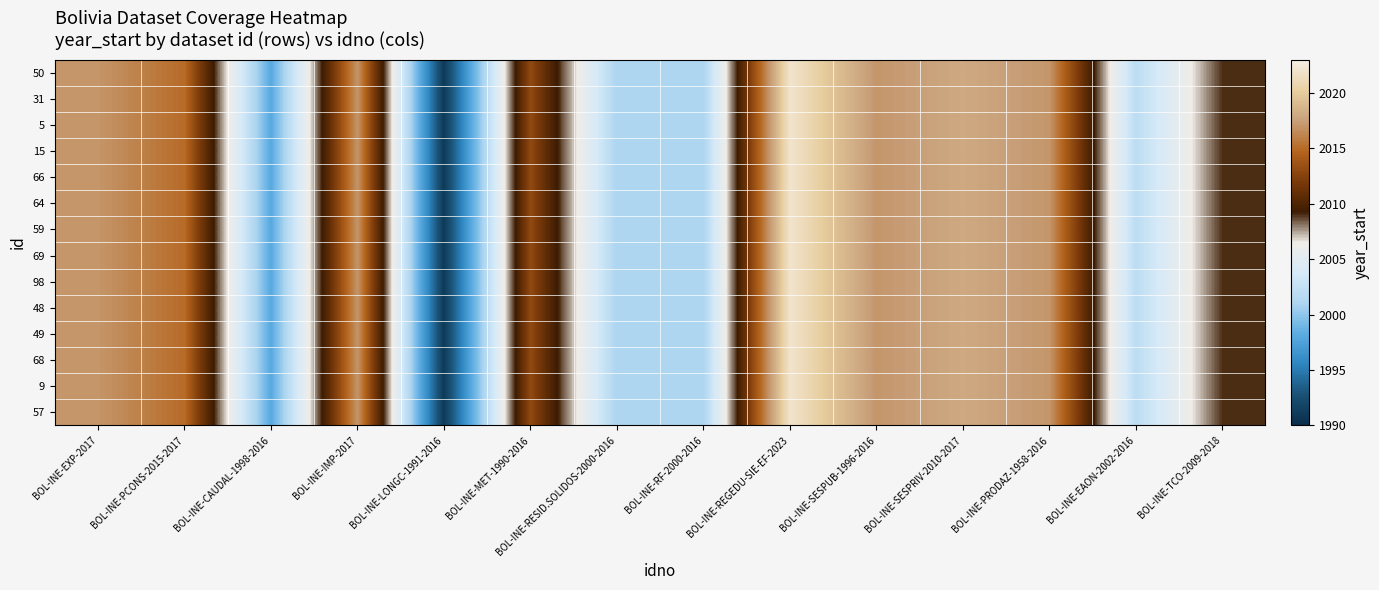

Reading right to left, extract all data points from this chart.

50: BOL-INE-TCO-2009-2018=2009	BOL-INE-EAON-2002-2016=2002	BOL-INE-PRODAZ-1958-2016=2017	BOL-INE-SESPRIV-2010-2017=2018	BOL-INE-SESPUB-1996-2016=2017	BOL-INE-REGEDU-SIE-EF-2023=2022	BOL-INE-RF-2000-2016=2001	BOL-INE-RESID.SOLIDOS-2000-2016=2001	BOL-INE-MET-1990-2016=2013	BOL-INE-LONGC-1991-2016=1991	BOL-INE-IMP-2017=2017	BOL-INE-CAUDAL-1998-2016=1998	BOL-INE-PCONS-2015-2017=2015	BOL-INE-EXP-2017=2017
31: BOL-INE-TCO-2009-2018=2009	BOL-INE-EAON-2002-2016=2002	BOL-INE-PRODAZ-1958-2016=2017	BOL-INE-SESPRIV-2010-2017=2018	BOL-INE-SESPUB-1996-2016=2017	BOL-INE-REGEDU-SIE-EF-2023=2022	BOL-INE-RF-2000-2016=2001	BOL-INE-RESID.SOLIDOS-2000-2016=2001	BOL-INE-MET-1990-2016=2013	BOL-INE-LONGC-1991-2016=1991	BOL-INE-IMP-2017=2017	BOL-INE-CAUDAL-1998-2016=1998	BOL-INE-PCONS-2015-2017=2015	BOL-INE-EXP-2017=2017
5: BOL-INE-TCO-2009-2018=2009	BOL-INE-EAON-2002-2016=2002	BOL-INE-PRODAZ-1958-2016=2017	BOL-INE-SESPRIV-2010-2017=2018	BOL-INE-SESPUB-1996-2016=2017	BOL-INE-REGEDU-SIE-EF-2023=2022	BOL-INE-RF-2000-2016=2001	BOL-INE-RESID.SOLIDOS-2000-2016=2001	BOL-INE-MET-1990-2016=2013	BOL-INE-LONGC-1991-2016=1991	BOL-INE-IMP-2017=2017	BOL-INE-CAUDAL-1998-2016=1998	BOL-INE-PCONS-2015-2017=2015	BOL-INE-EXP-2017=2017
15: BOL-INE-TCO-2009-2018=2009	BOL-INE-EAON-2002-2016=2002	BOL-INE-PRODAZ-1958-2016=2017	BOL-INE-SESPRIV-2010-2017=2018	BOL-INE-SESPUB-1996-2016=2017	BOL-INE-REGEDU-SIE-EF-2023=2022	BOL-INE-RF-2000-2016=2001	BOL-INE-RESID.SOLIDOS-2000-2016=2001	BOL-INE-MET-1990-2016=2013	BOL-INE-LONGC-1991-2016=1991	BOL-INE-IMP-2017=2017	BOL-INE-CAUDAL-1998-2016=1998	BOL-INE-PCONS-2015-2017=2015	BOL-INE-EXP-2017=2017
66: BOL-INE-TCO-2009-2018=2009	BOL-INE-EAON-2002-2016=2002	BOL-INE-PRODAZ-1958-2016=2017	BOL-INE-SESPRIV-2010-2017=2018	BOL-INE-SESPUB-1996-2016=2017	BOL-INE-REGEDU-SIE-EF-2023=2022	BOL-INE-RF-2000-2016=2001	BOL-INE-RESID.SOLIDOS-2000-2016=2001	BOL-INE-MET-1990-2016=2013	BOL-INE-LONGC-1991-2016=1991	BOL-INE-IMP-2017=2017	BOL-INE-CAUDAL-1998-2016=1998	BOL-INE-PCONS-2015-2017=2015	BOL-INE-EXP-2017=2017
64: BOL-INE-TCO-2009-2018=2009	BOL-INE-EAON-2002-2016=2002	BOL-INE-PRODAZ-1958-2016=2017	BOL-INE-SESPRIV-2010-2017=2018	BOL-INE-SESPUB-1996-2016=2017	BOL-INE-REGEDU-SIE-EF-2023=2022	BOL-INE-RF-2000-2016=2001	BOL-INE-RESID.SOLIDOS-2000-2016=2001	BOL-INE-MET-1990-2016=2013	BOL-INE-LONGC-1991-2016=1991	BOL-INE-IMP-2017=2017	BOL-INE-CAUDAL-1998-2016=1998	BOL-INE-PCONS-2015-2017=2015	BOL-INE-EXP-2017=2017
59: BOL-INE-TCO-2009-2018=2009	BOL-INE-EAON-2002-2016=2002	BOL-INE-PRODAZ-1958-2016=2017	BOL-INE-SESPRIV-2010-2017=2018	BOL-INE-SESPUB-1996-2016=2017	BOL-INE-REGEDU-SIE-EF-2023=2022	BOL-INE-RF-2000-2016=2001	BOL-INE-RESID.SOLIDOS-2000-2016=2001	BOL-INE-MET-1990-2016=2013	BOL-INE-LONGC-1991-2016=1991	BOL-INE-IMP-2017=2017	BOL-INE-CAUDAL-1998-2016=1998	BOL-INE-PCONS-2015-2017=2015	BOL-INE-EXP-2017=2017
69: BOL-INE-TCO-2009-2018=2009	BOL-INE-EAON-2002-2016=2002	BOL-INE-PRODAZ-1958-2016=2017	BOL-INE-SESPRIV-2010-2017=2018	BOL-INE-SESPUB-1996-2016=2017	BOL-INE-REGEDU-SIE-EF-2023=2022	BOL-INE-RF-2000-2016=2001	BOL-INE-RESID.SOLIDOS-2000-2016=2001	BOL-INE-MET-1990-2016=2013	BOL-INE-LONGC-1991-2016=1991	BOL-INE-IMP-2017=2017	BOL-INE-CAUDAL-1998-2016=1998	BOL-INE-PCONS-2015-2017=2015	BOL-INE-EXP-2017=2017
98: BOL-INE-TCO-2009-2018=2009	BOL-INE-EAON-2002-2016=2002	BOL-INE-PRODAZ-1958-2016=2017	BOL-INE-SESPRIV-2010-2017=2018	BOL-INE-SESPUB-1996-2016=2017	BOL-INE-REGEDU-SIE-EF-2023=2022	BOL-INE-RF-2000-2016=2001	BOL-INE-RESID.SOLIDOS-2000-2016=2001	BOL-INE-MET-1990-2016=2013	BOL-INE-LONGC-1991-2016=1991	BOL-INE-IMP-2017=2017	BOL-INE-CAUDAL-1998-2016=1998	BOL-INE-PCONS-2015-2017=2015	BOL-INE-EXP-2017=2017
48: BOL-INE-TCO-2009-2018=2009	BOL-INE-EAON-2002-2016=2002	BOL-INE-PRODAZ-1958-2016=2017	BOL-INE-SESPRIV-2010-2017=2018	BOL-INE-SESPUB-1996-2016=2017	BOL-INE-REGEDU-SIE-EF-2023=2022	BOL-INE-RF-2000-2016=2001	BOL-INE-RESID.SOLIDOS-2000-2016=2001	BOL-INE-MET-1990-2016=2013	BOL-INE-LONGC-1991-2016=1991	BOL-INE-IMP-2017=2017	BOL-INE-CAUDAL-1998-2016=1998	BOL-INE-PCONS-2015-2017=2015	BOL-INE-EXP-2017=2017
49: BOL-INE-TCO-2009-2018=2009	BOL-INE-EAON-2002-2016=2002	BOL-INE-PRODAZ-1958-2016=2017	BOL-INE-SESPRIV-2010-2017=2018	BOL-INE-SESPUB-1996-2016=2017	BOL-INE-REGEDU-SIE-EF-2023=2022	BOL-INE-RF-2000-2016=2001	BOL-INE-RESID.SOLIDOS-2000-2016=2001	BOL-INE-MET-1990-2016=2013	BOL-INE-LONGC-1991-2016=1991	BOL-INE-IMP-2017=2017	BOL-INE-CAUDAL-1998-2016=1998	BOL-INE-PCONS-2015-2017=2015	BOL-INE-EXP-2017=2017
68: BOL-INE-TCO-2009-2018=2009	BOL-INE-EAON-2002-2016=2002	BOL-INE-PRODAZ-1958-2016=2017	BOL-INE-SESPRIV-2010-2017=2018	BOL-INE-SESPUB-1996-2016=2017	BOL-INE-REGEDU-SIE-EF-2023=2022	BOL-INE-RF-2000-2016=2001	BOL-INE-RESID.SOLIDOS-2000-2016=2001	BOL-INE-MET-1990-2016=2013	BOL-INE-LONGC-1991-2016=1991	BOL-INE-IMP-2017=2017	BOL-INE-CAUDAL-1998-2016=1998	BOL-INE-PCONS-2015-2017=2015	BOL-INE-EXP-2017=2017
9: BOL-INE-TCO-2009-2018=2009	BOL-INE-EAON-2002-2016=2002	BOL-INE-PRODAZ-1958-2016=2017	BOL-INE-SESPRIV-2010-2017=2018	BOL-INE-SESPUB-1996-2016=2017	BOL-INE-REGEDU-SIE-EF-2023=2022	BOL-INE-RF-2000-2016=2001	BOL-INE-RESID.SOLIDOS-2000-2016=2001	BOL-INE-MET-1990-2016=2013	BOL-INE-LONGC-1991-2016=1991	BOL-INE-IMP-2017=2017	BOL-INE-CAUDAL-1998-2016=1998	BOL-INE-PCONS-2015-2017=2015	BOL-INE-EXP-2017=2017
57: BOL-INE-TCO-2009-2018=2009	BOL-INE-EAON-2002-2016=2002	BOL-INE-PRODAZ-1958-2016=2017	BOL-INE-SESPRIV-2010-2017=2018	BOL-INE-SESPUB-1996-2016=2017	BOL-INE-REGEDU-SIE-EF-2023=2022	BOL-INE-RF-2000-2016=2001	BOL-INE-RESID.SOLIDOS-2000-2016=2001	BOL-INE-MET-1990-2016=2013	BOL-INE-LONGC-1991-2016=1991	BOL-INE-IMP-2017=2017	BOL-INE-CAUDAL-1998-2016=1998	BOL-INE-PCONS-2015-2017=2015	BOL-INE-EXP-2017=2017